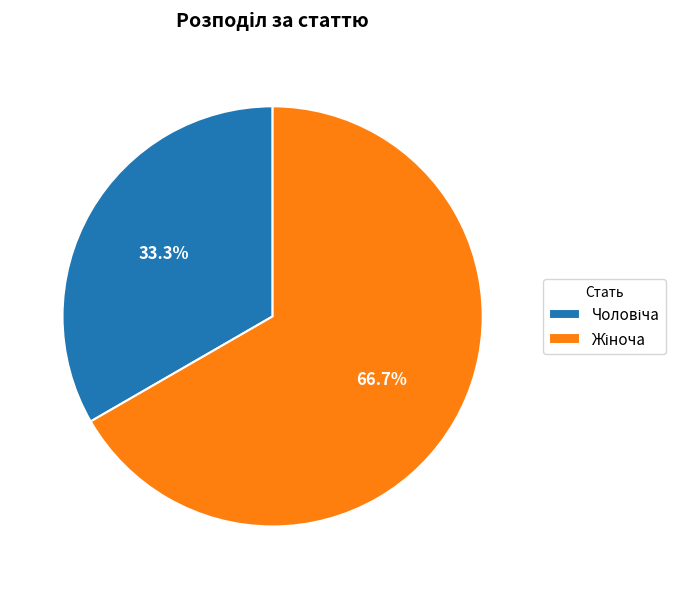

Is there any slice that represents more than half of the pie?

Yes